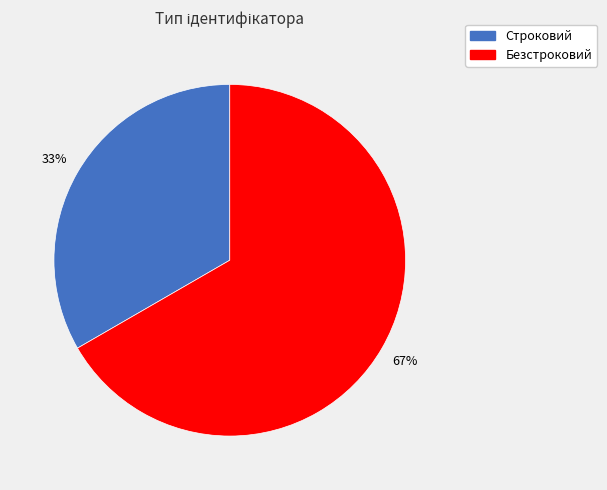

Is the sum of Безстроковий and Строковий greater than half?

Yes